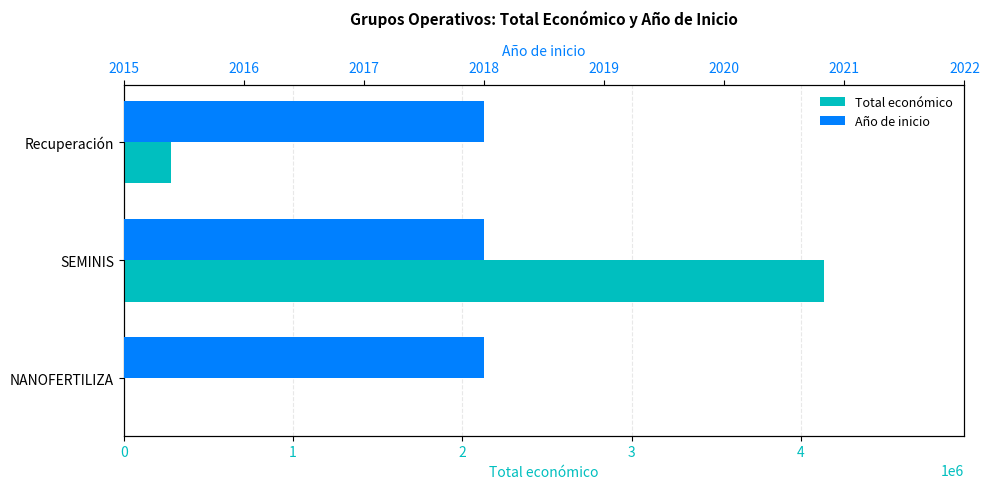

How many bars are there in each group?

2